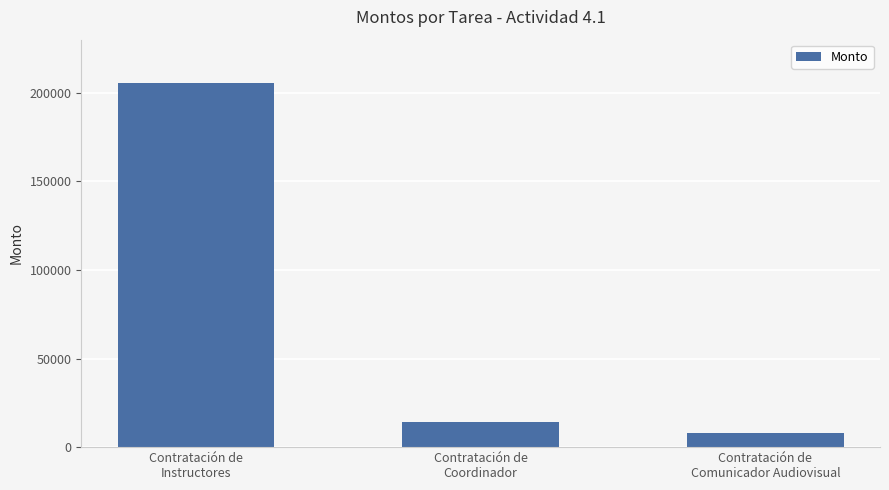

How many values are below 14120?

1